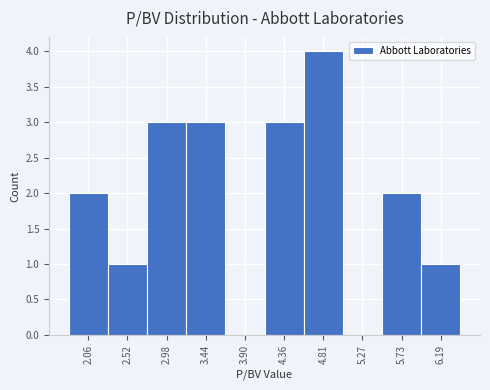

Reading right to left, what are all the values shown in this chart?

6.19=1	5.73=2	5.27=0	4.81=4	4.36=3	3.90=0	3.44=3	2.98=3	2.52=1	2.06=2